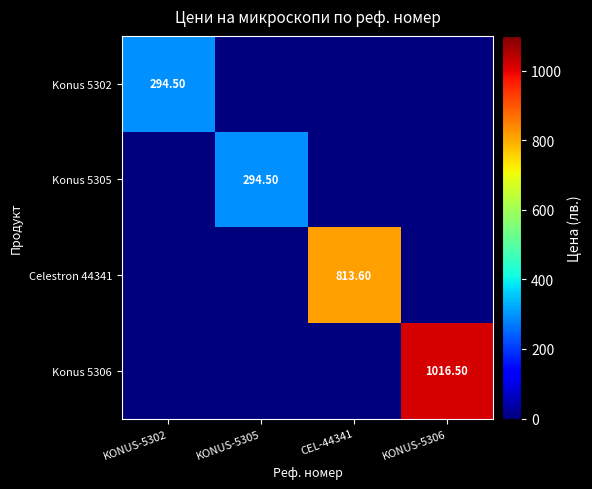

What is the maximum value for Konus 5306?

1016.5